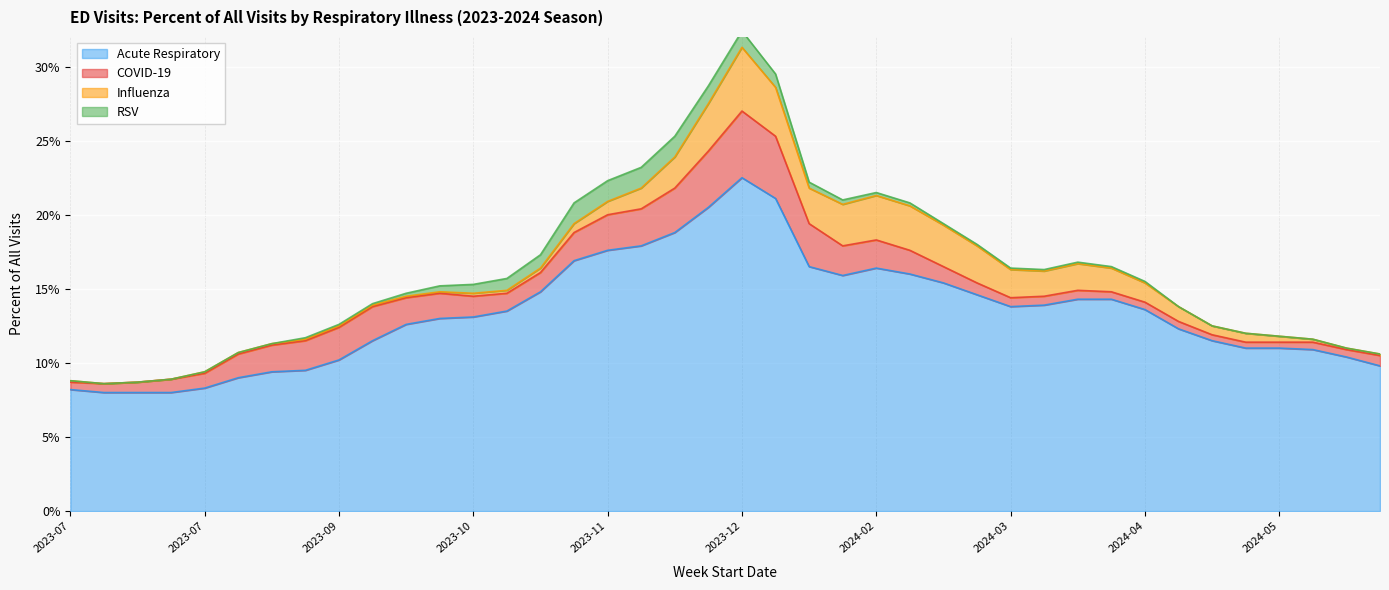

At 2023-09-17, list the series in order from largest to smallest.

Acute Respiratory, COVID-19, Influenza, RSV